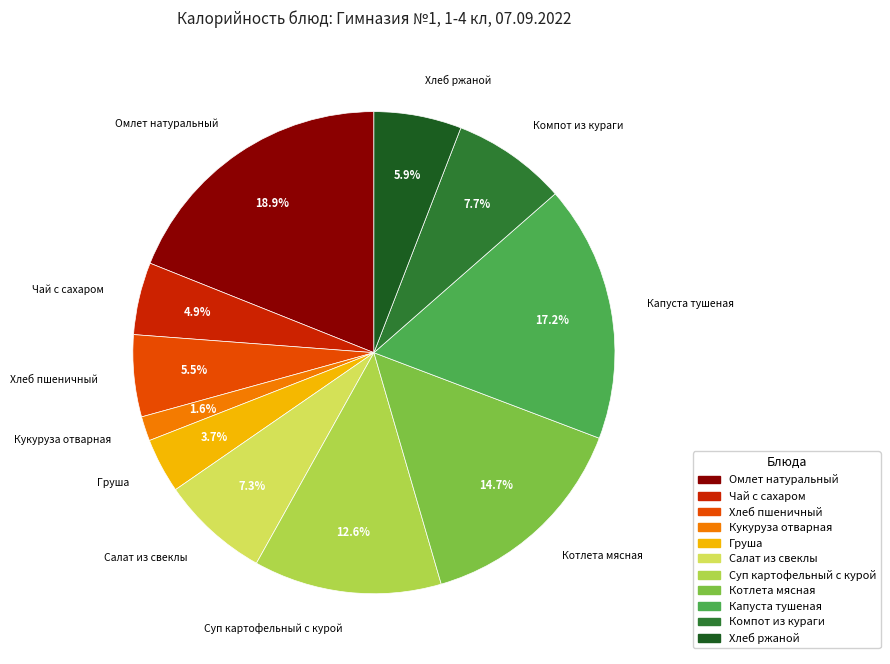

Count the number of slices in the pie.

11